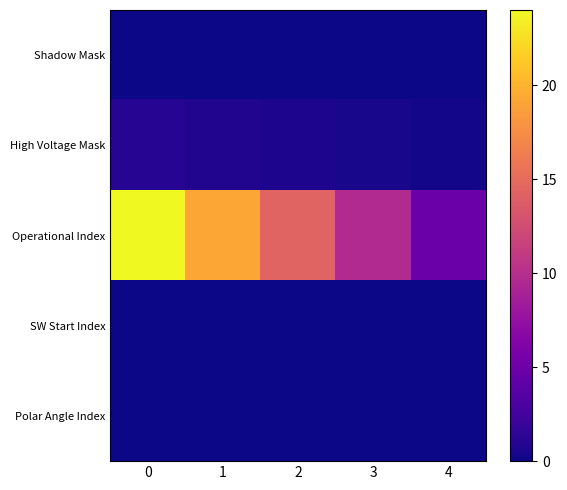

Reading right to left, transcribe all the data shown in this chart.

Shadow Mask: 4=0.0	3=0.0	2=0.0	1=0.0	0=0.0
High Voltage Mask: 4=0.2	3=0.4	2=0.6	1=0.8	0=1.0
Operational Index: 4=4.8	3=9.6	2=14.4	1=19.2	0=24.0
SW Start Index: 4=0.0	3=0.0	2=0.0	1=0.0	0=0.0
Polar Angle Index: 4=0.0	3=0.0	2=0.0	1=0.0	0=0.0